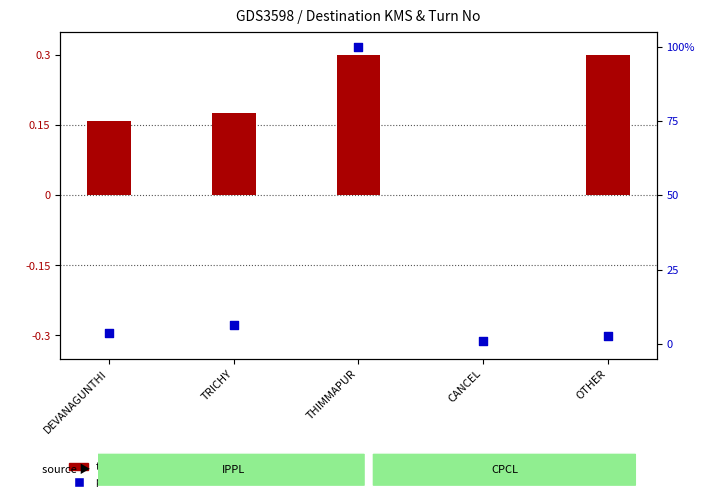

At how many categories does at least one series exceed 7?

1